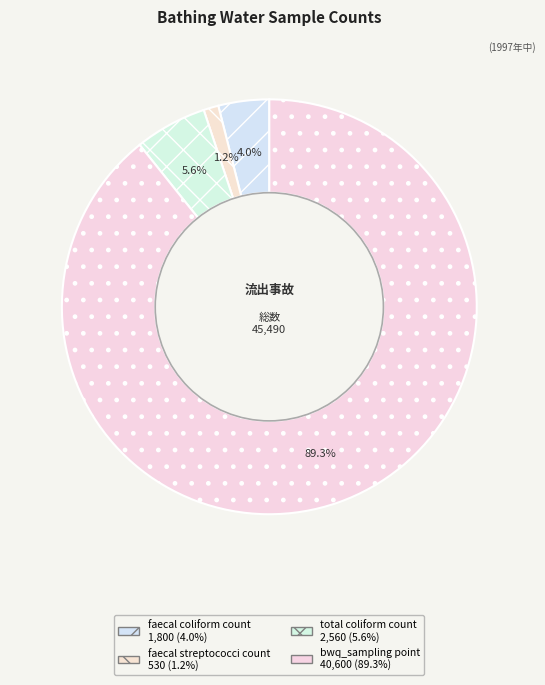

Which slice represents more than half of the pie?

bwq_sampling point